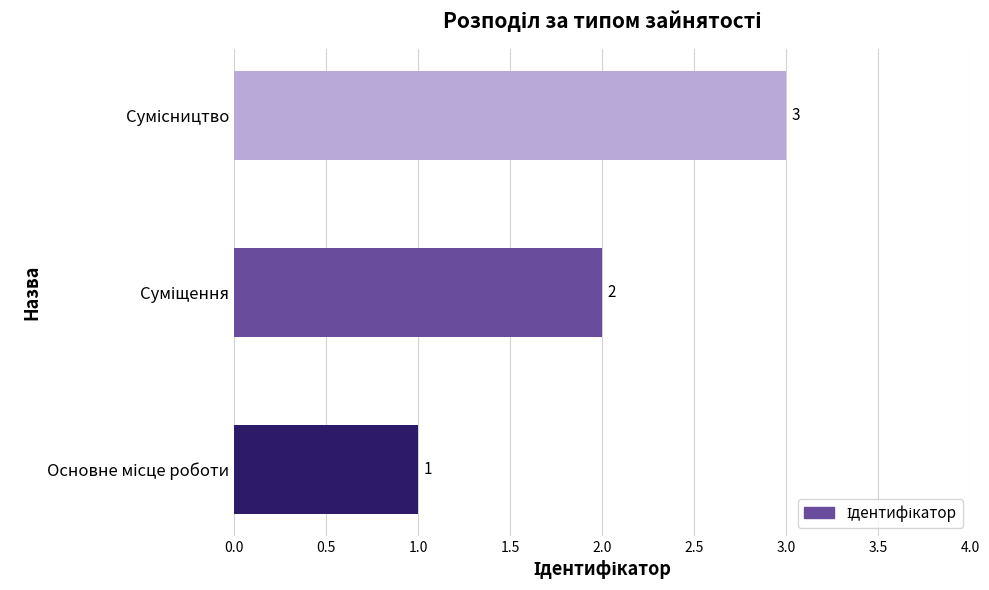

What is the maximum value shown in the chart?

3